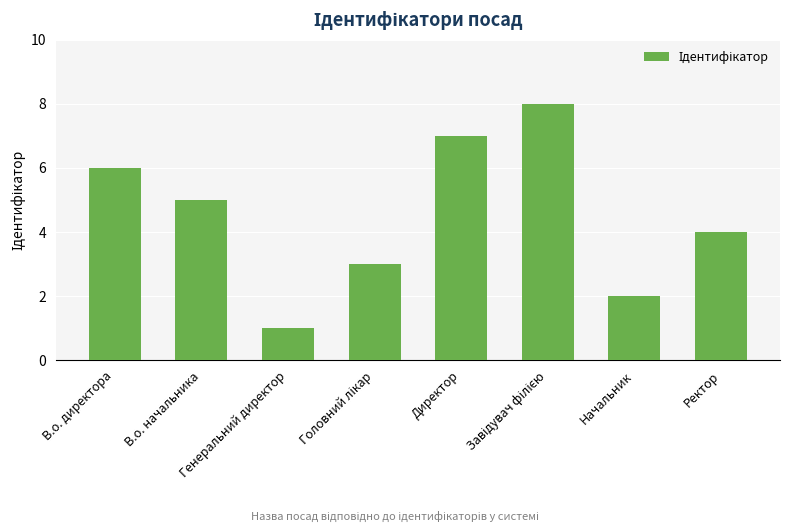

What is the maximum value shown in the chart?

8